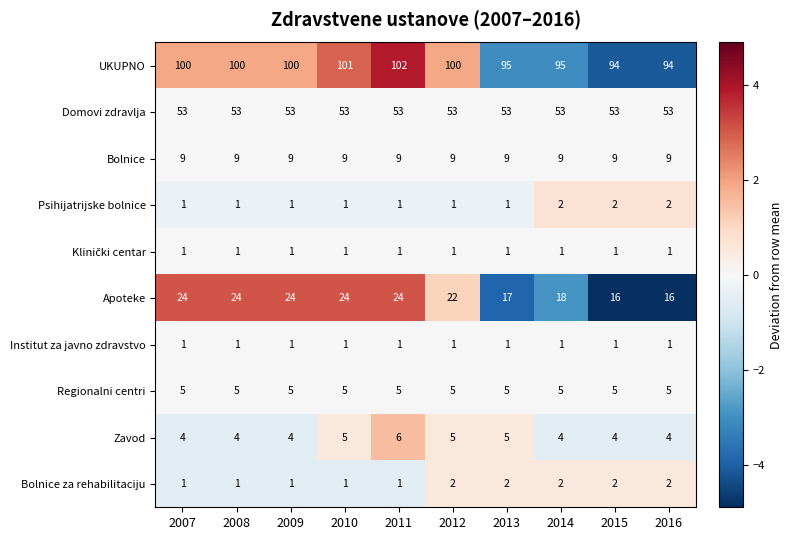

At which category is the sum across all series the highest?

2011